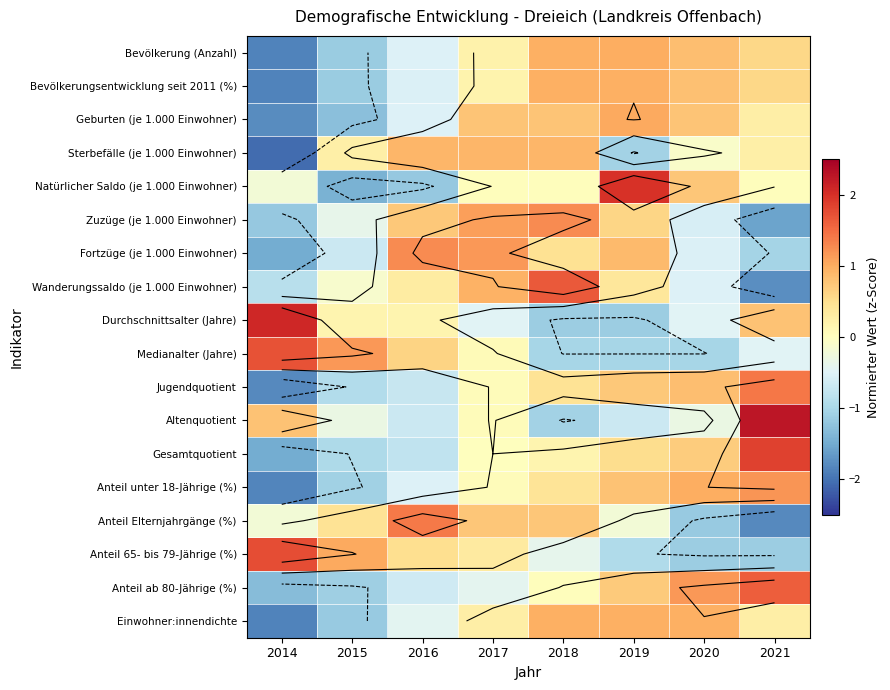

What is the minimum value shown in the chart?

-2.1